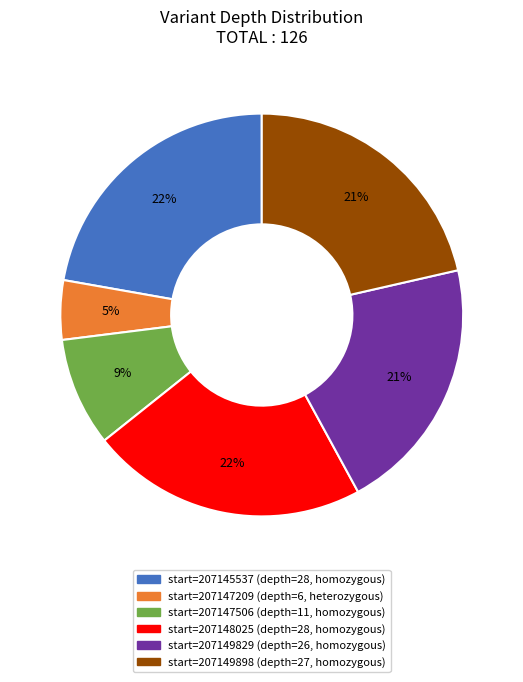

Does any single category account for the majority?

No